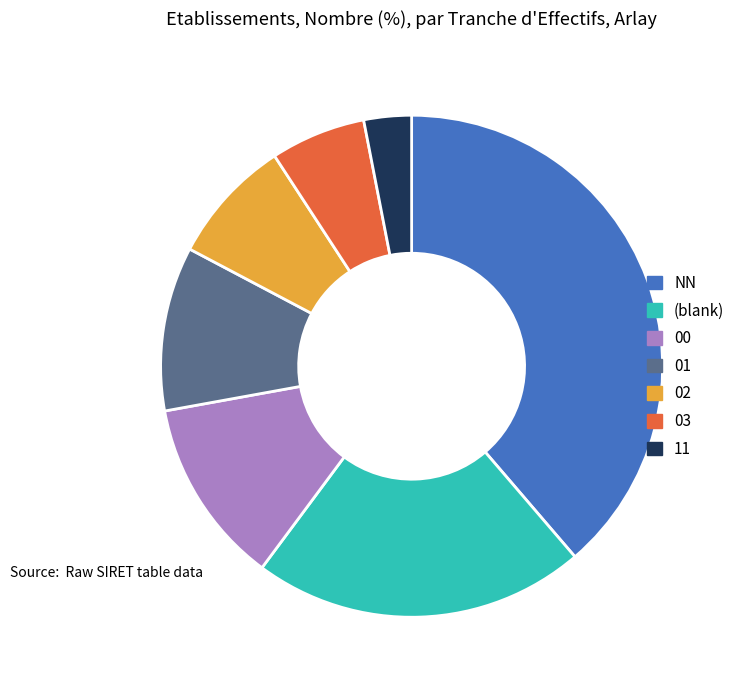

Which category has the smallest portion of the pie?

11